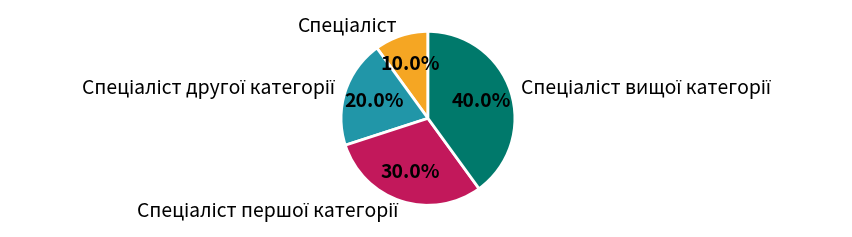

Does any single category account for the majority?

No